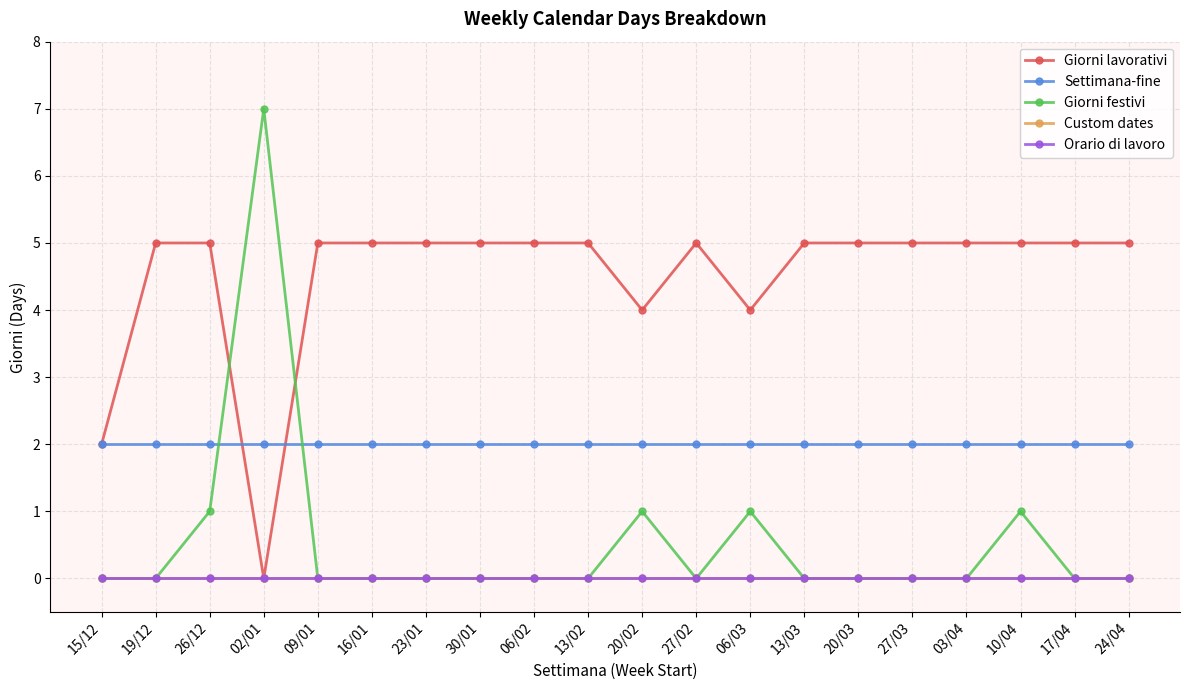

The value of Giorni festivi at 20/03 is 0. True or false?

True